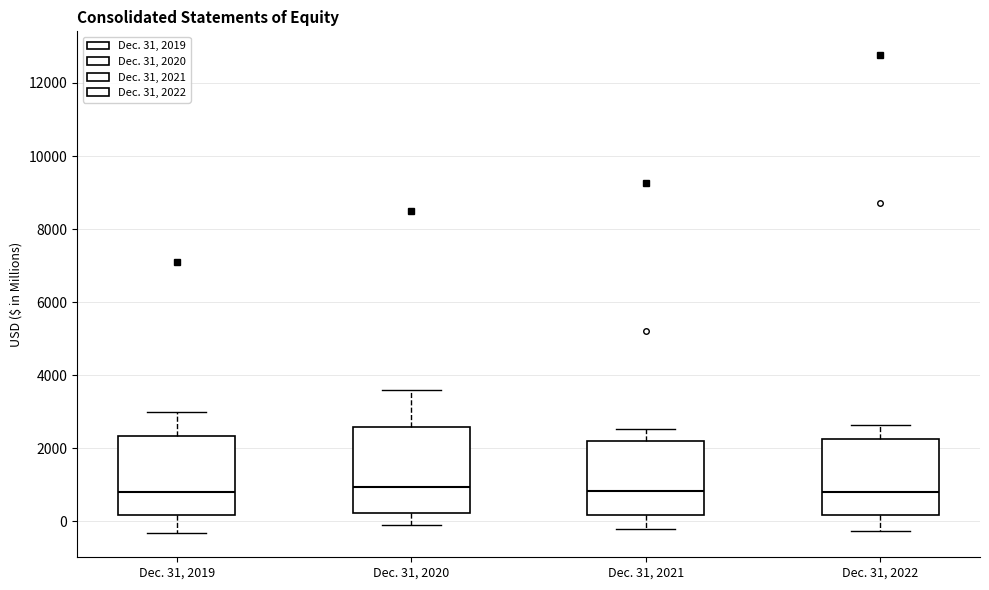

Reading left to right, read every box against the y-axis: the position of its median line, the range the box covers, and the ends of its whiskers. The values are not printed on the chart, so give them approximately, as read against the axis.

Dec. 31, 2019: median 800, box 200 to 2400, whiskers -400 to 3000
Dec. 31, 2020: median 1000, box 200 to 2600, whiskers 0 to 3600
Dec. 31, 2021: median 800, box 200 to 2200, whiskers -200 to 2600
Dec. 31, 2022: median 800, box 200 to 2200, whiskers -200 to 2600